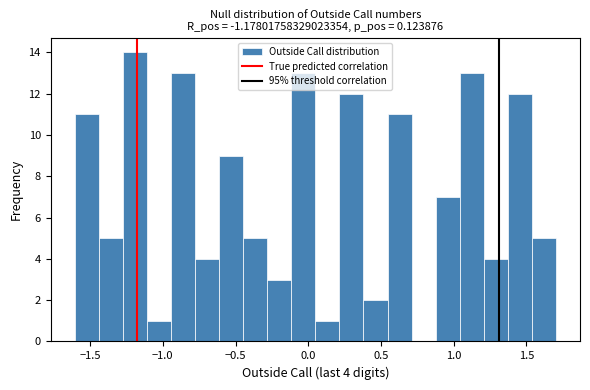

Around what value on the x-axis is the tallest bar? Give the approximate position of its centre, as read against the axis.

-1.20